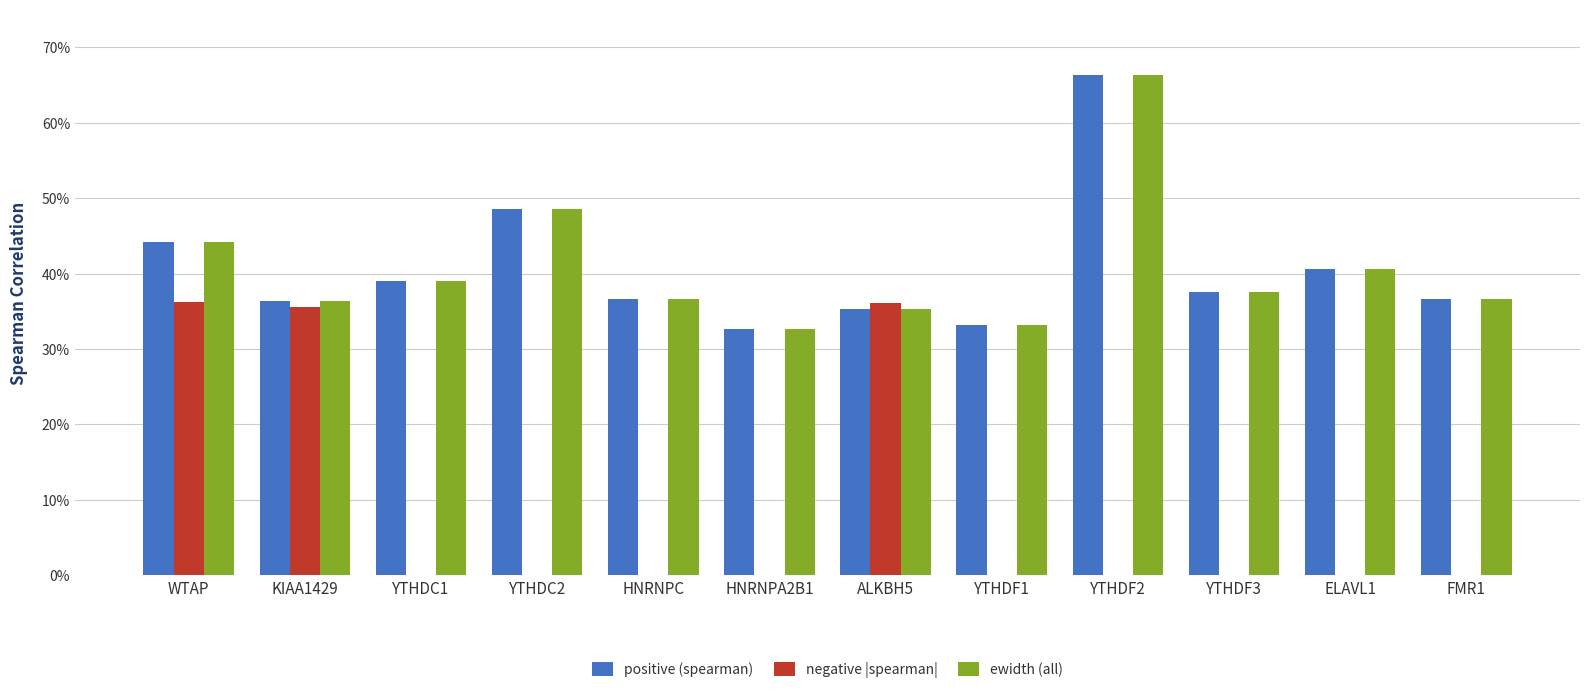

At which category is the sum across all series the highest?

YTHDF2